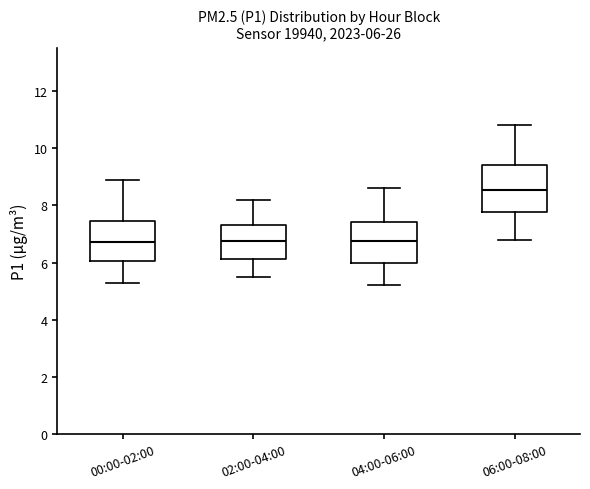

Which box has the highest median line?

06:00-08:00